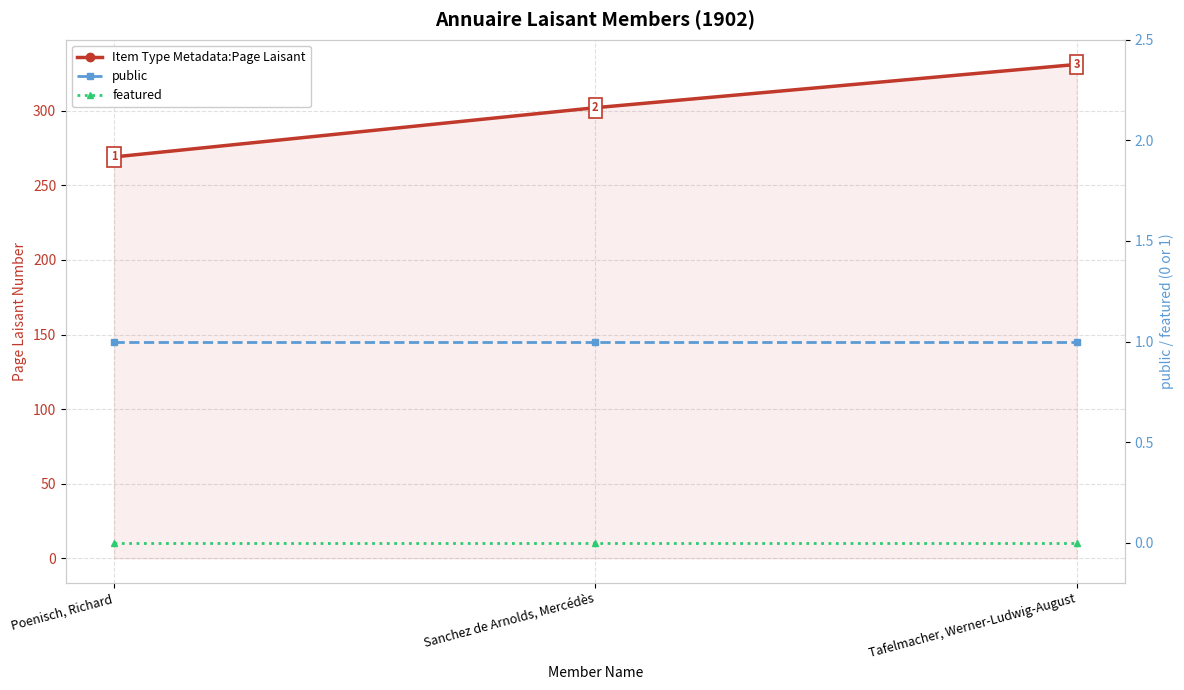

Reading left to right, transcribe all the data shown in this chart.

Item Type Metadata:Page Laisant: 269	302	331
public: 1	1	1
featured: 0	0	0